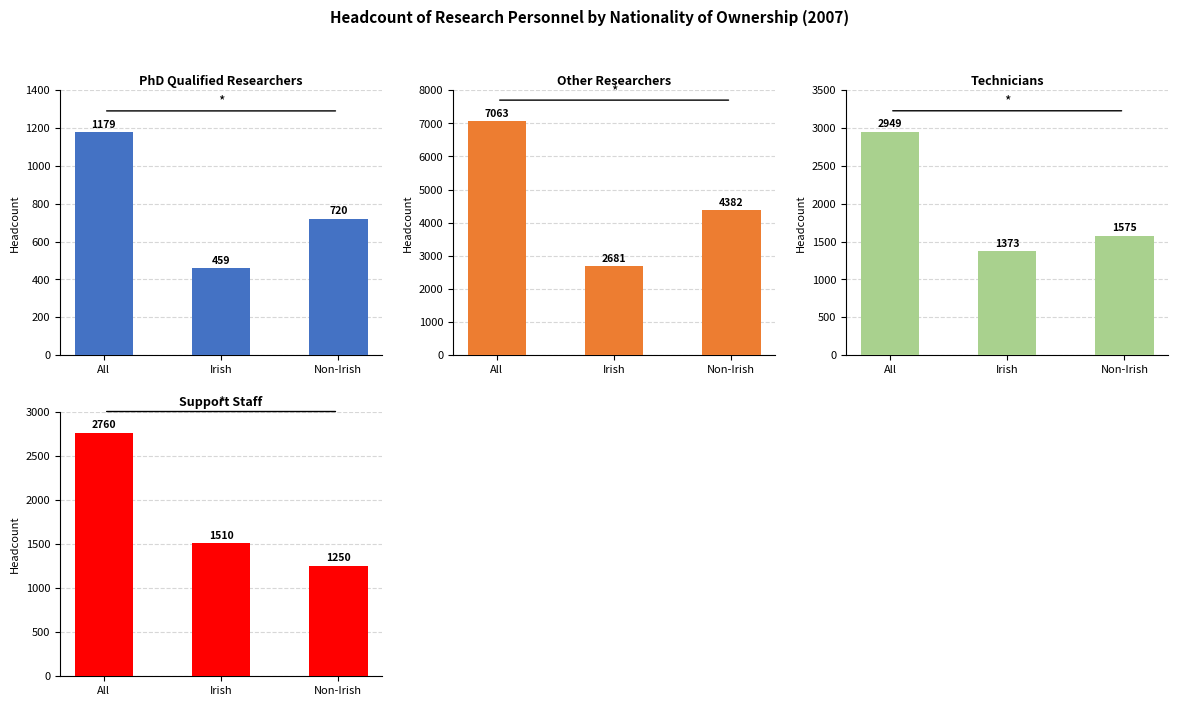

How many bars are there in total?

12